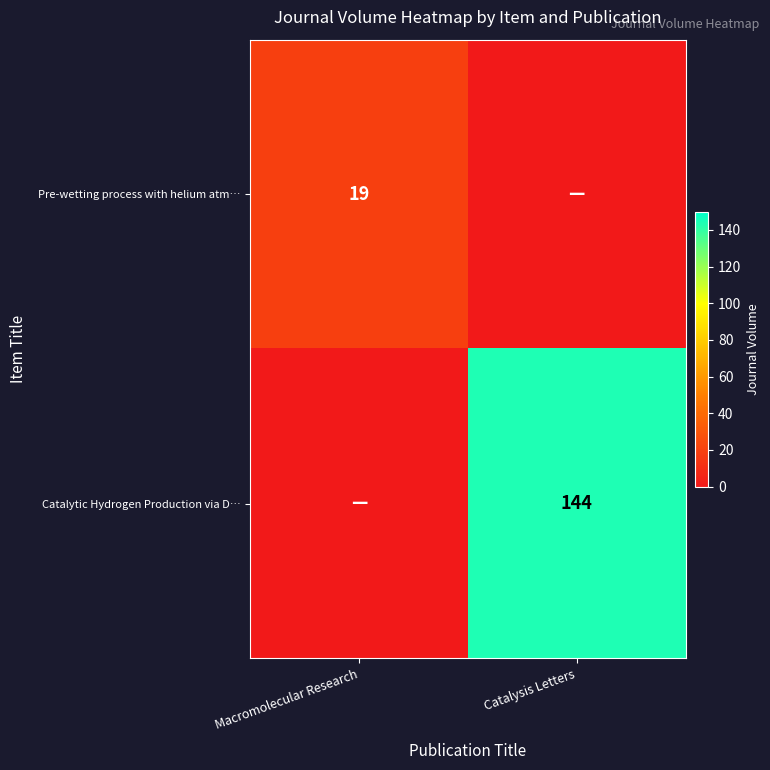

Is the value of Pre-wetting process with helium atm… at Macromolecular Research greater than the value of Catalytic Hydrogen Production via D… at Catalysis Letters?

No